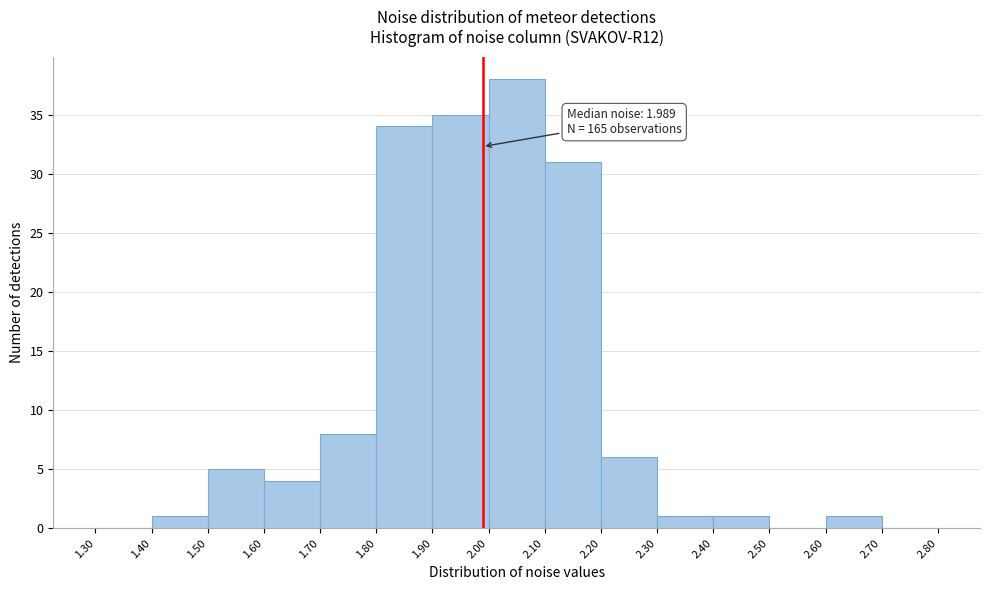

Over which range of the x-axis is the bar tallest?

2.00 to 2.10